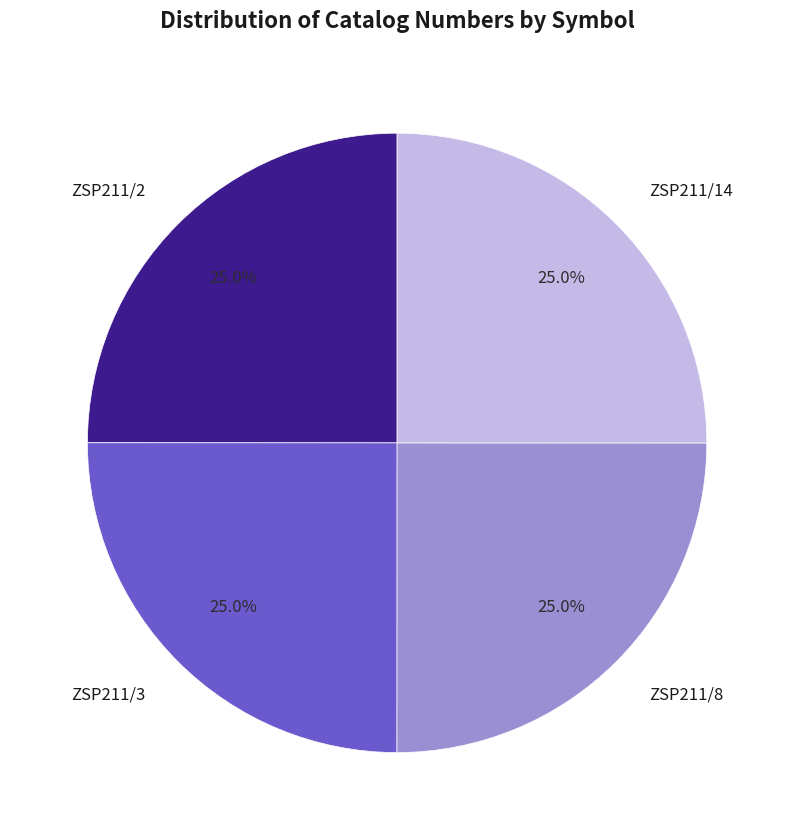

Is there any slice that represents more than half of the pie?

No